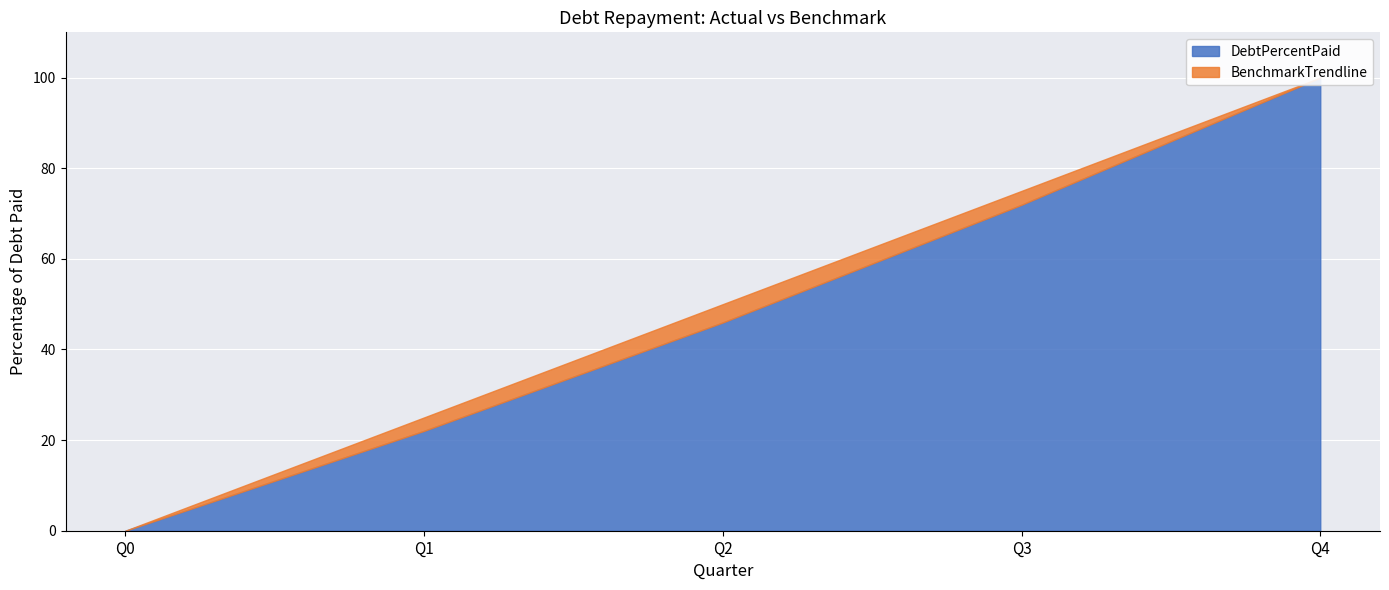

Reading left to right, extract all data points from this chart.

DebtPercentPaid: 0.0	22.0	46.0	71.9	100.0
BenchmarkTrendline: 0.0	25.0	50.0	75.0	100.0